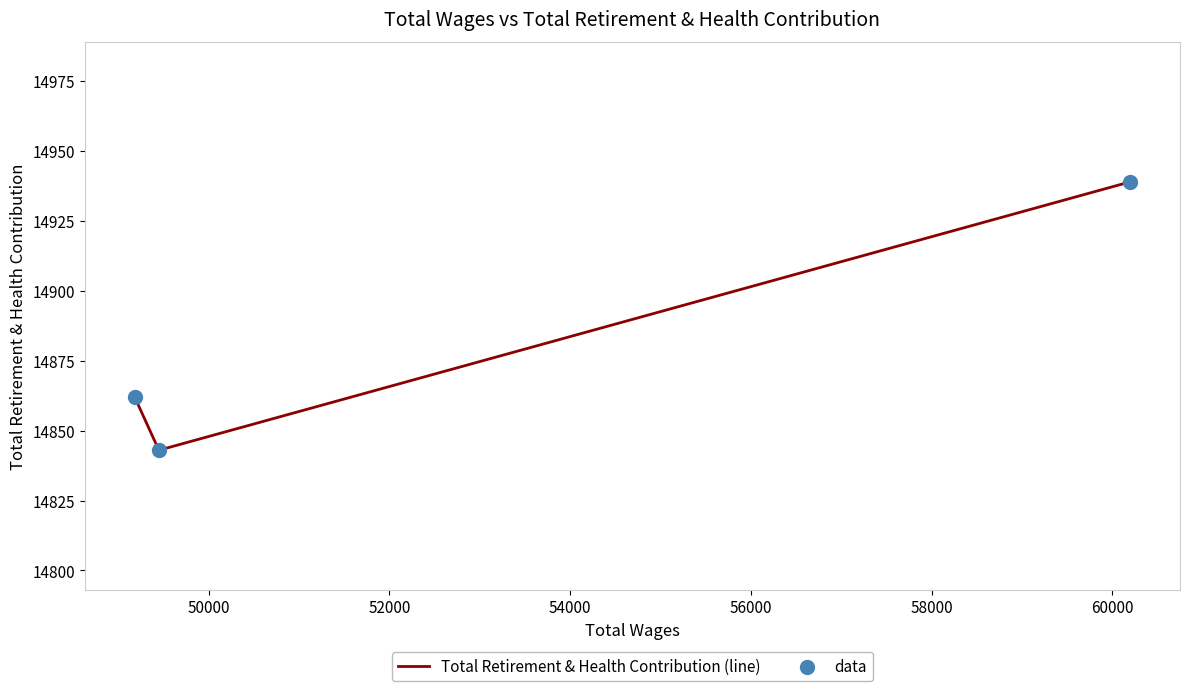

What is the sum of all values?

44644